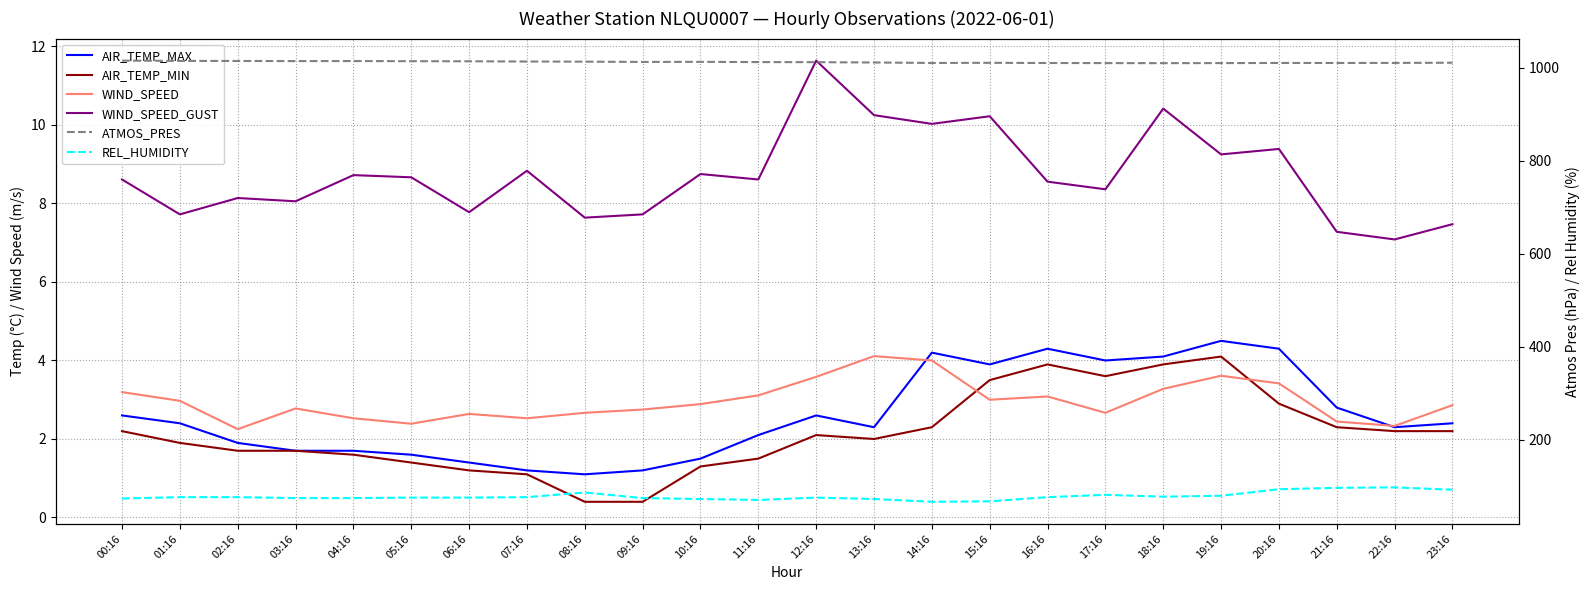

Which series has the largest total across all categories?

ATMOS_PRES